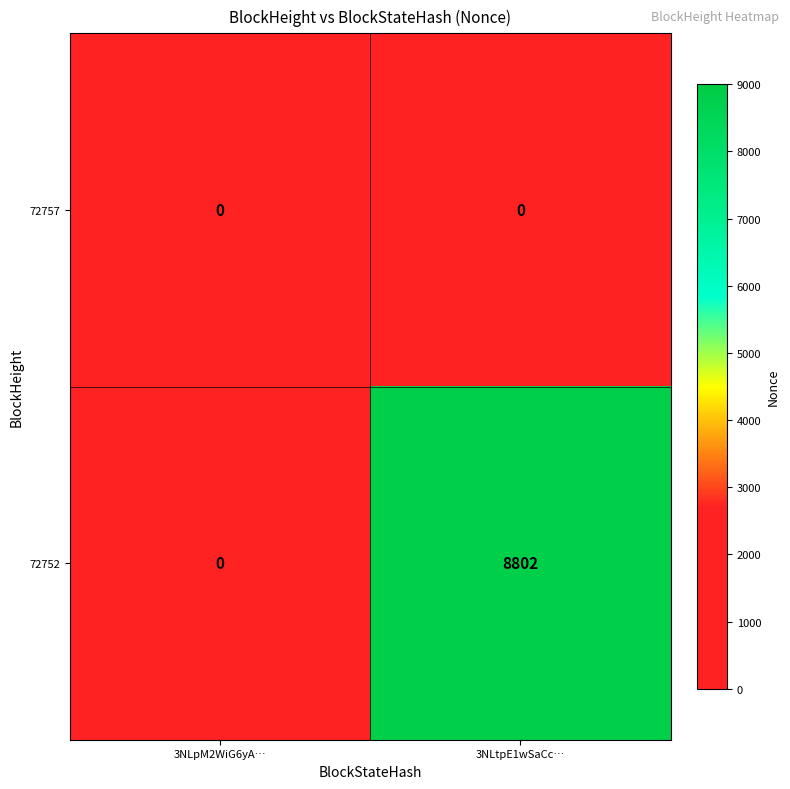

True or false: 72752 has a value of 0 at 3NLpM2WiG6yA….

True